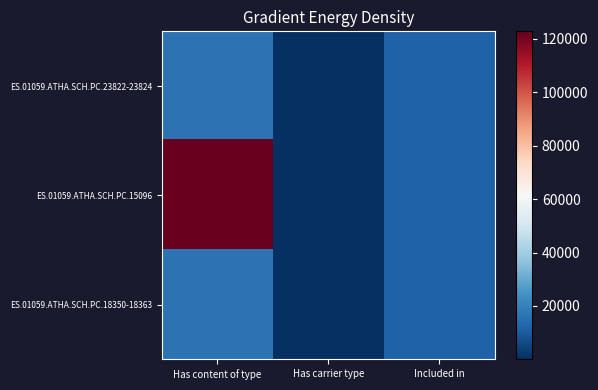

Which series has the largest total across all categories?

ES.01059.ATHA.SCH.PC.15096